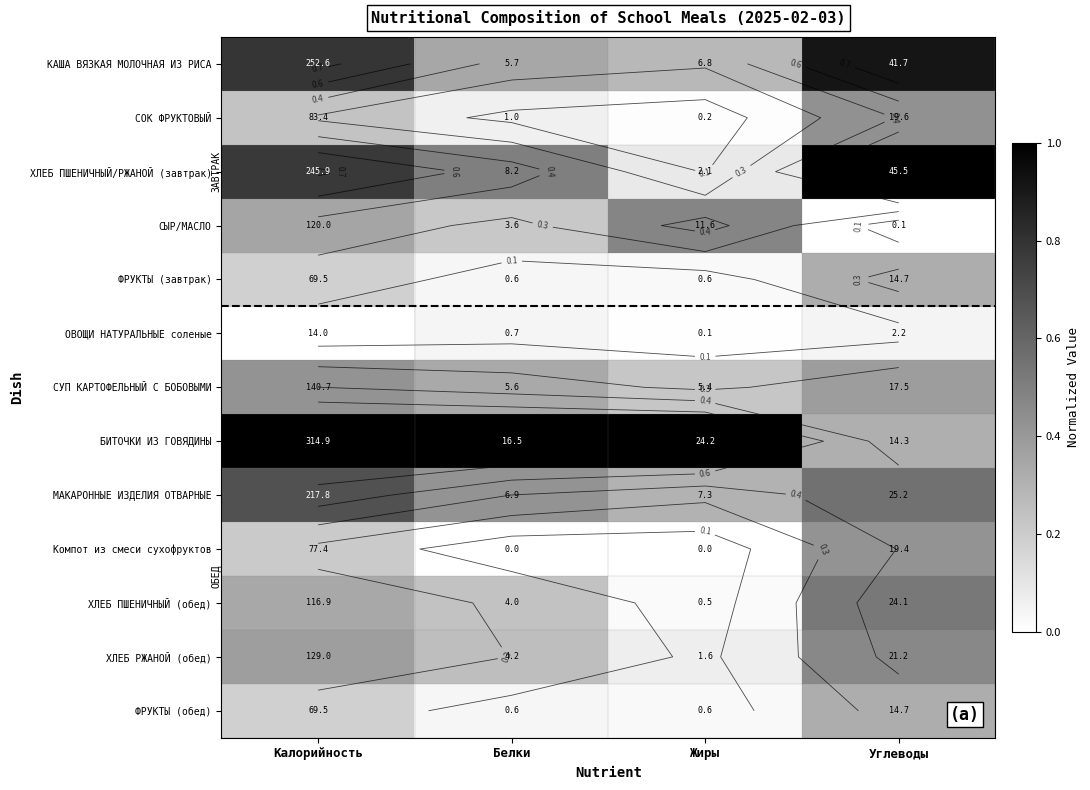

What is the difference between the ФРУКТЫ (завтрак) values at Калорийность and Жиры?

0.2